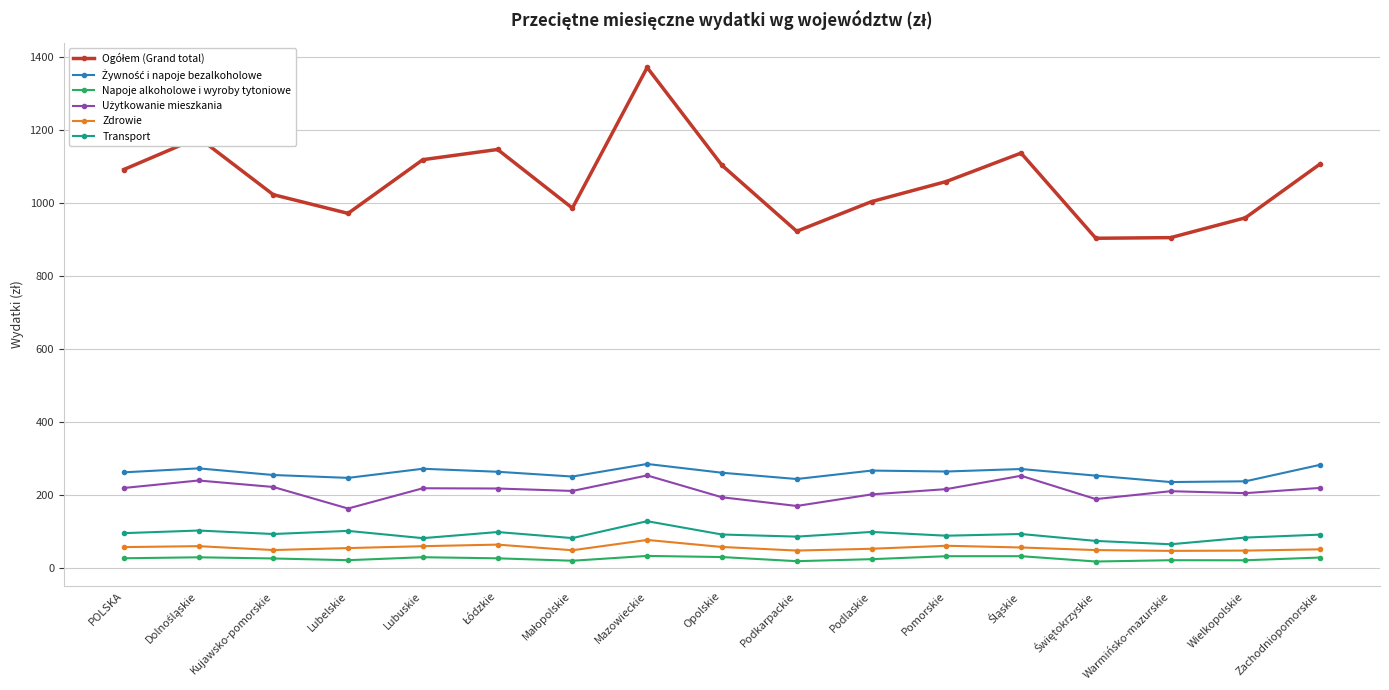

What is the maximum value for Transport?

128.6